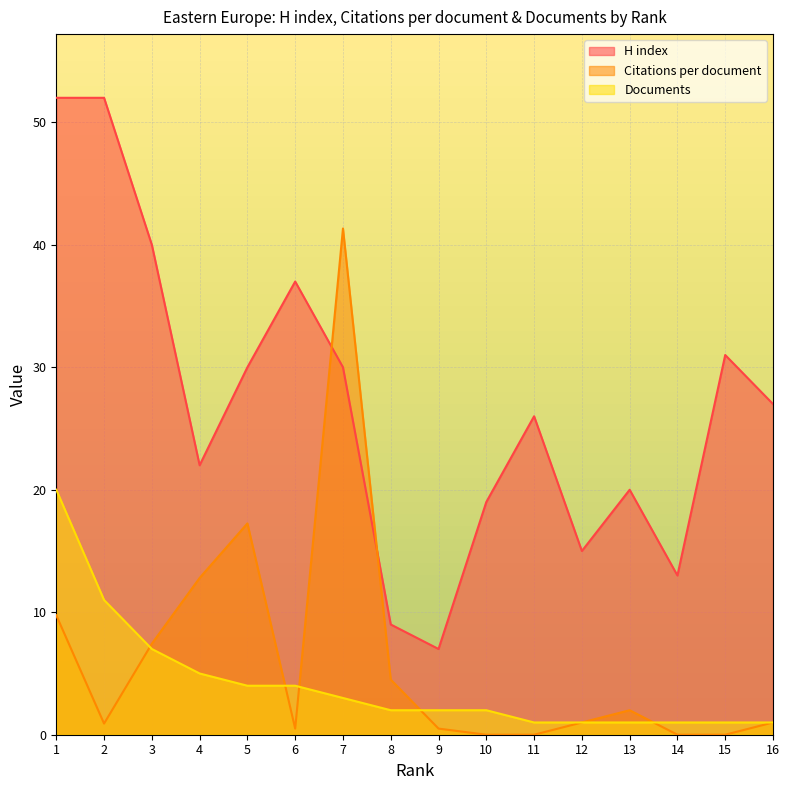

How many data points in H index are less than 27?

8